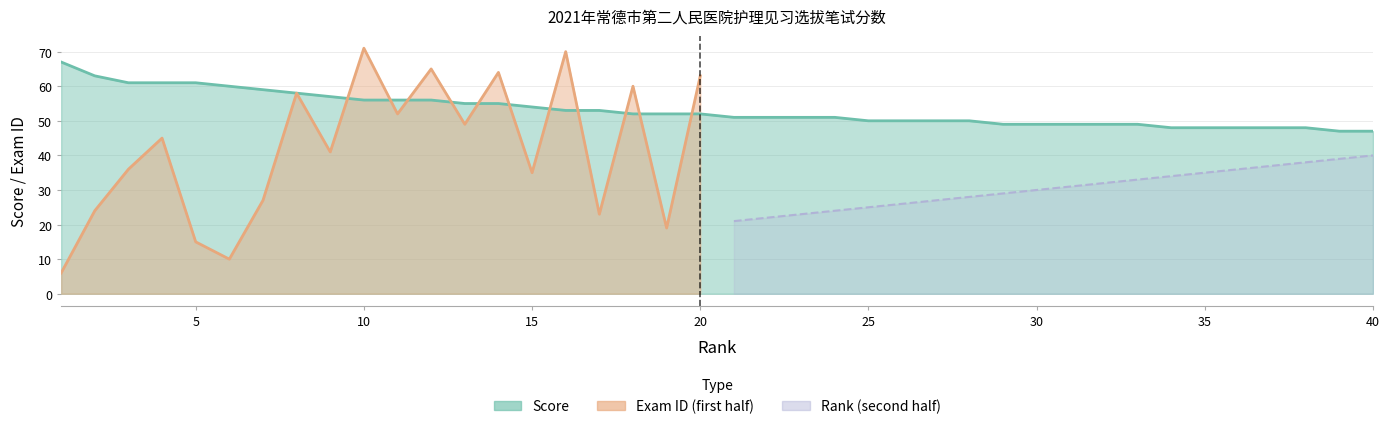

Between 37 and 21, which is larger?

21